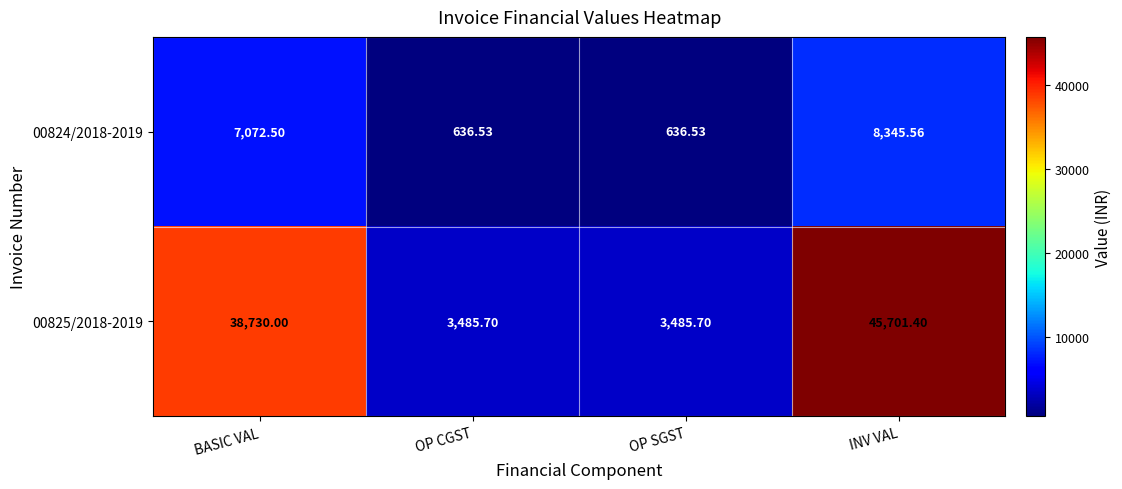

At which label does 00824/2018-2019 reach its peak?

INV VAL